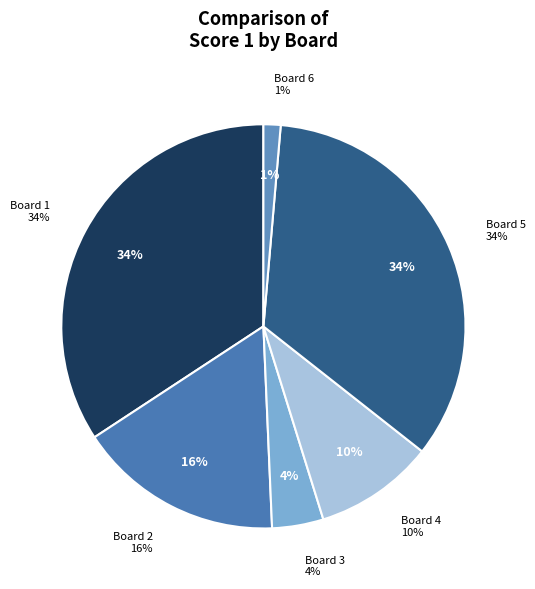

Is it true that Board 3 is 4% of the pie?

True